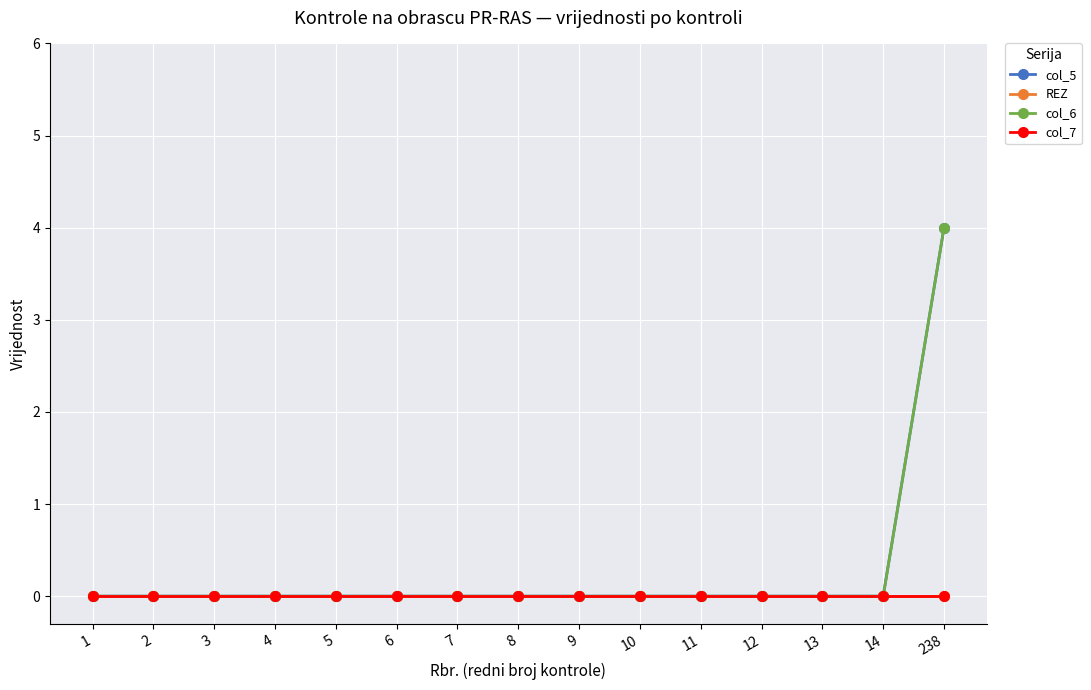

List the labels in order of col_5 value, largest first.

238, 1, 2, 3, 4, 5, 6, 7, 8, 9, 10, 11, 12, 13, 14